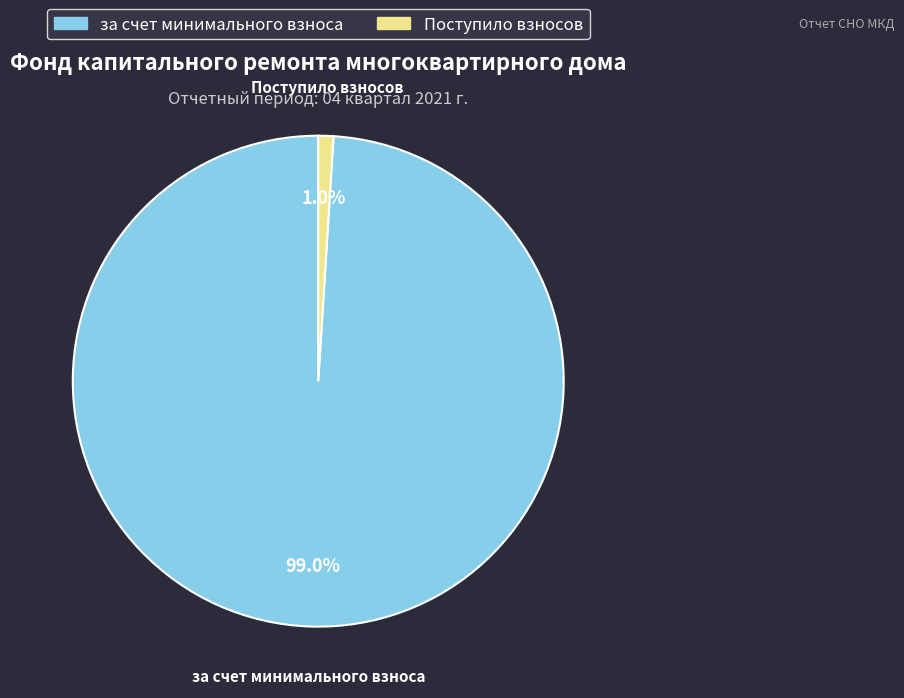

True or false: Поступило взносов accounts for 11% of the total.

False